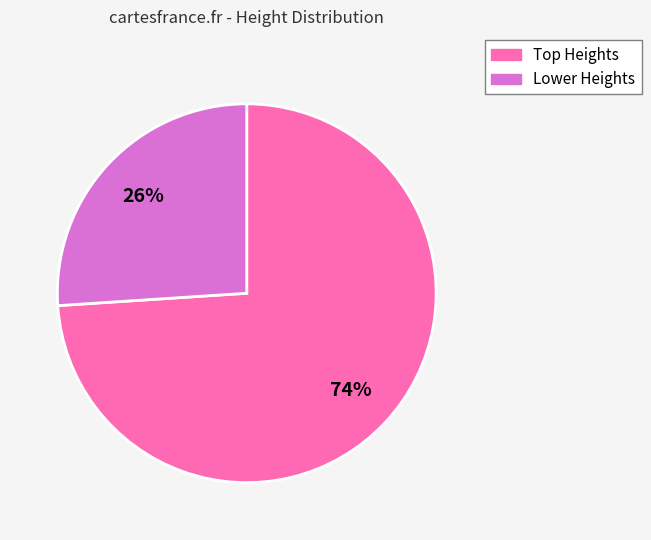

The Lower Heights slice represents 26% of the pie. True or false?

True